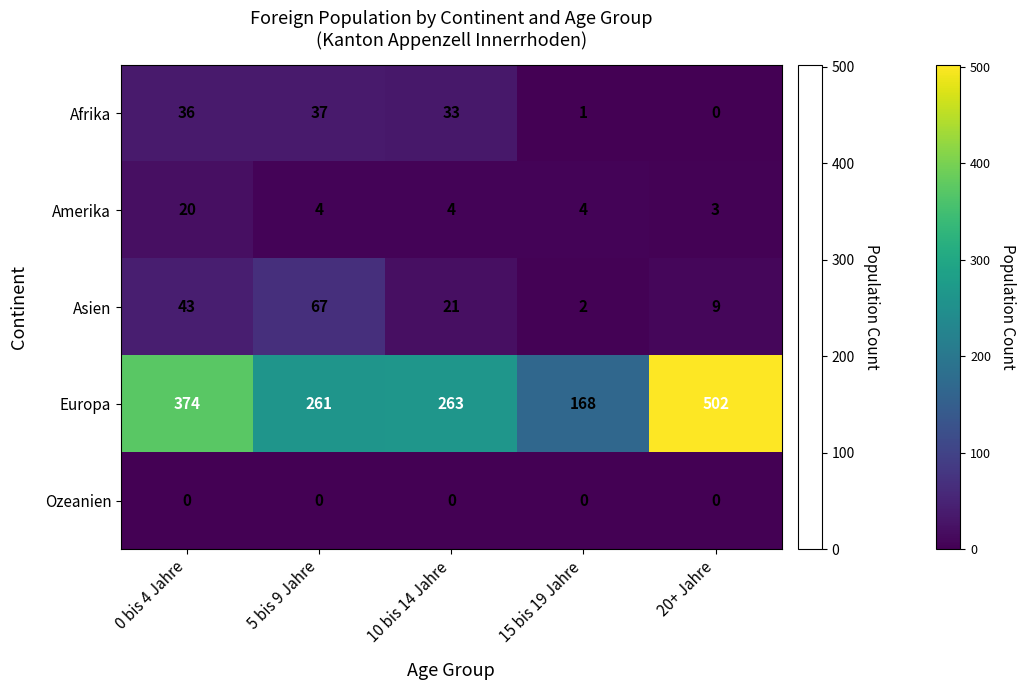

Count the number of data series in this chart.

5